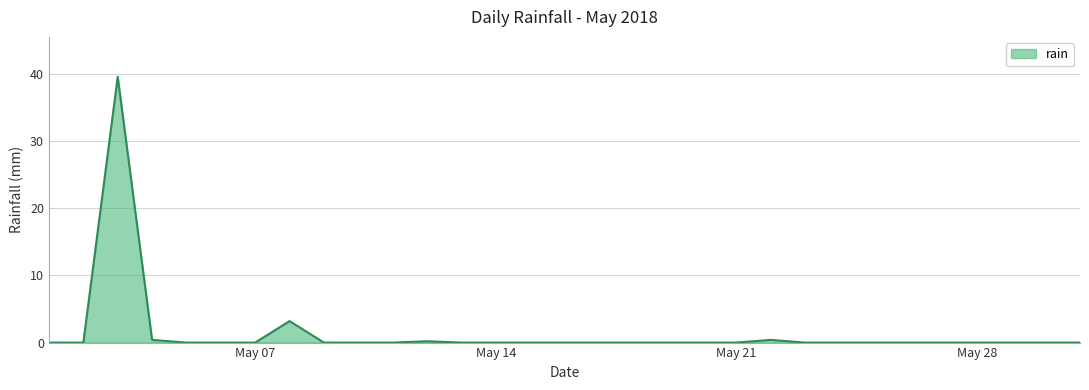

What is the greatest value displayed?

39.6